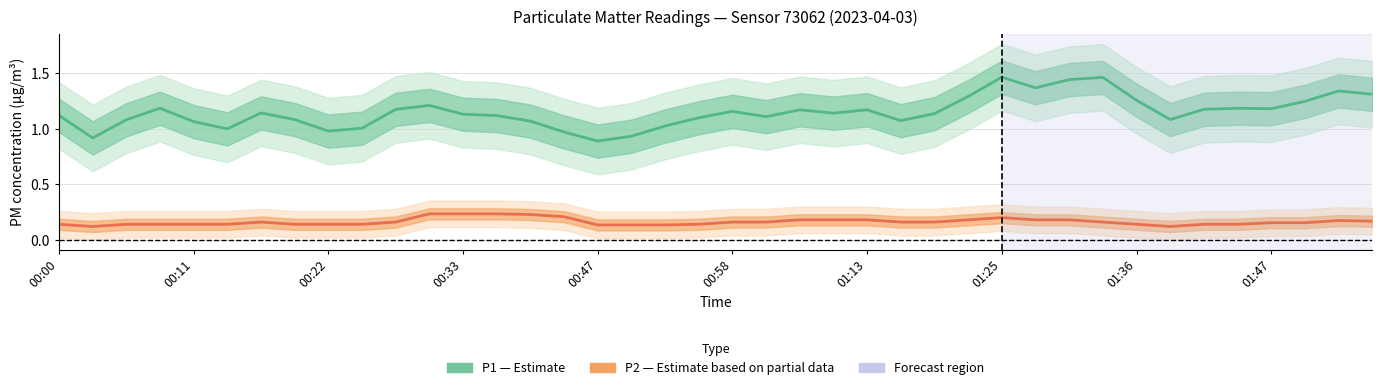

Between 00:58 and 13, which series saw the biggest shift?

P1 (Estimate)